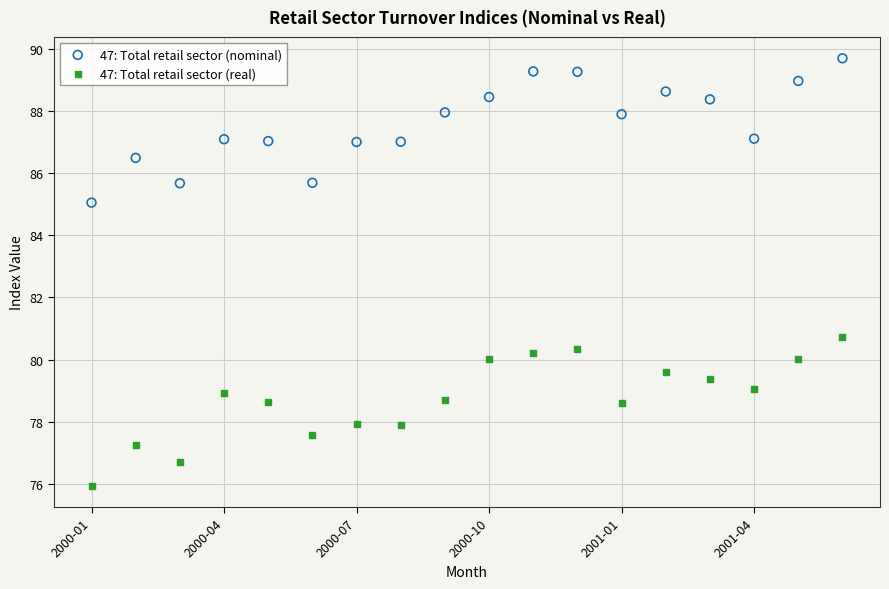

Which series reaches the minimum Y coordinate?

47: Total retail sector (real)